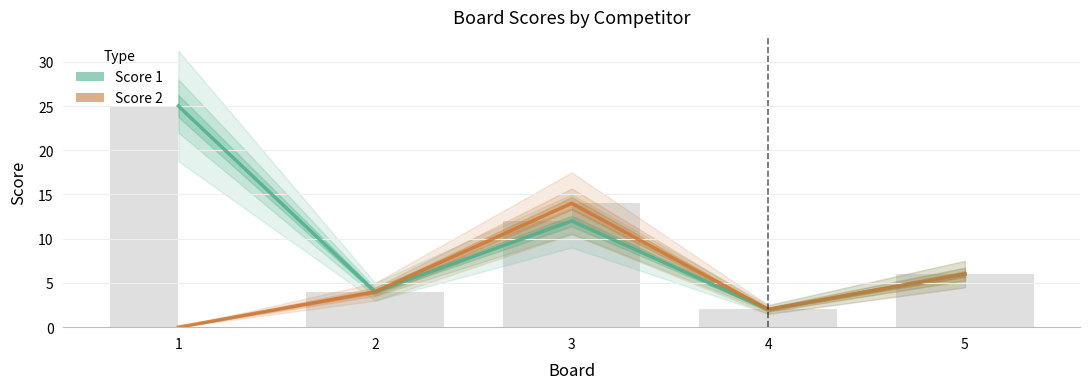

Rank the series at 5 from highest to lowest value.

Score 1, Score 2